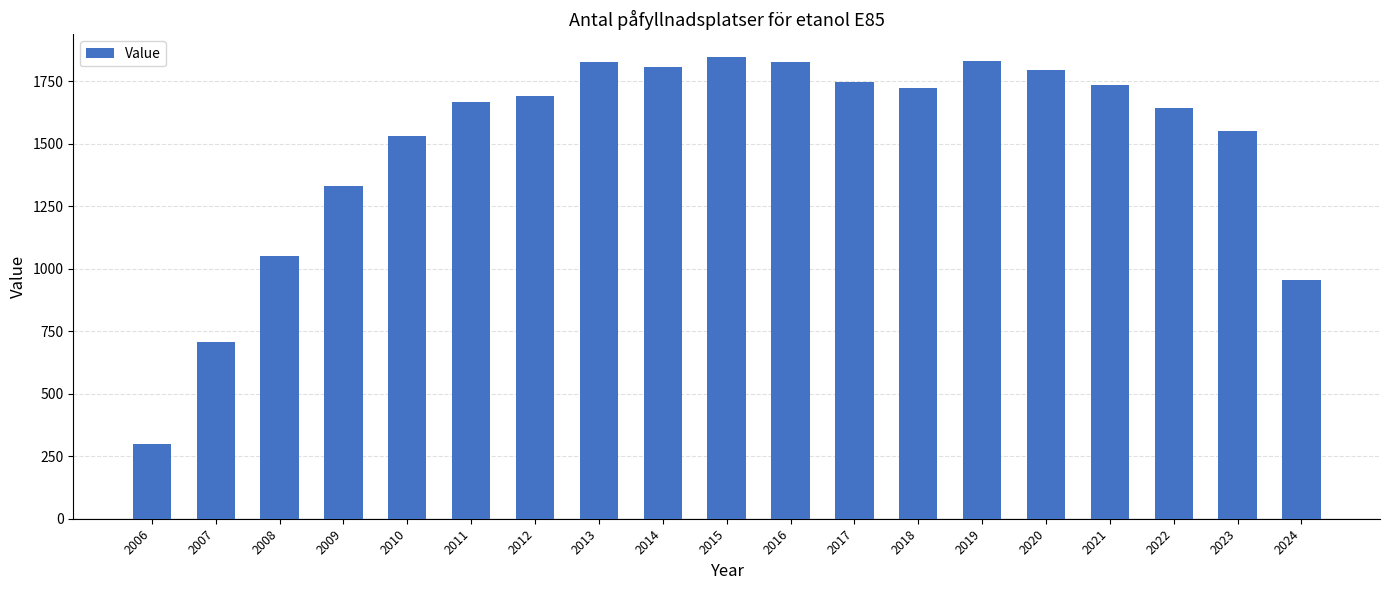

Which has a higher value, 2012 or 2010?

2012